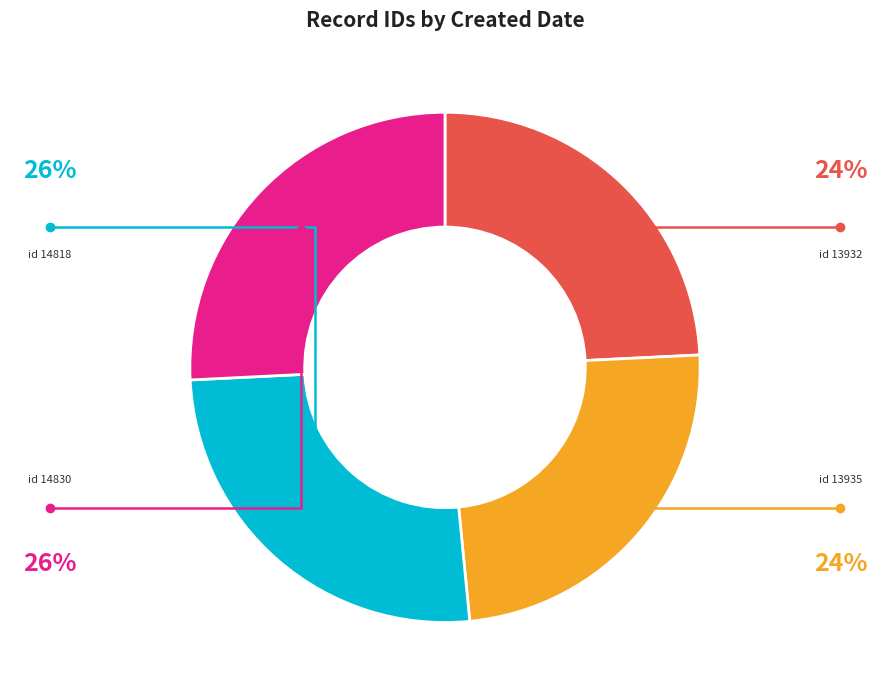

Is there any slice that represents more than half of the pie?

No